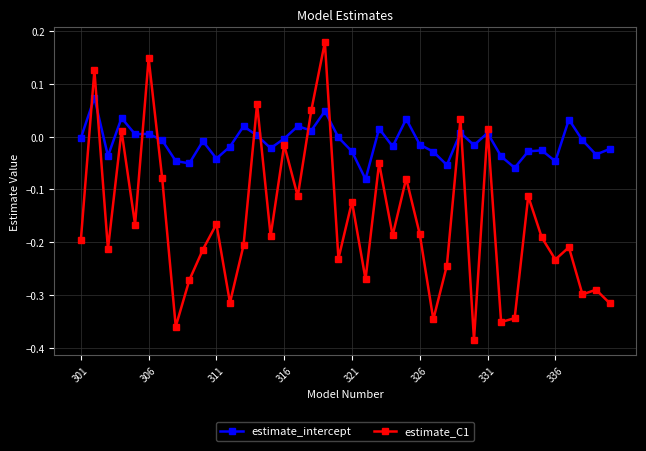

True or false: estimate_C1 and estimate_intercept intersect in this chart.

True